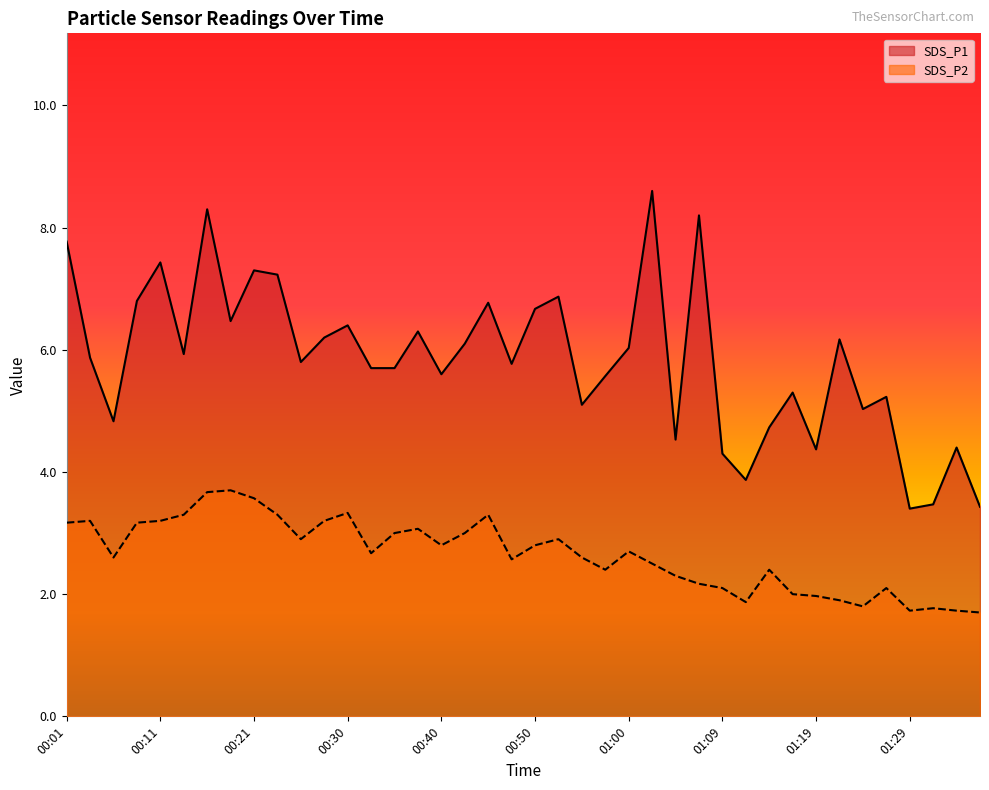

What is the greatest value displayed?

8.6